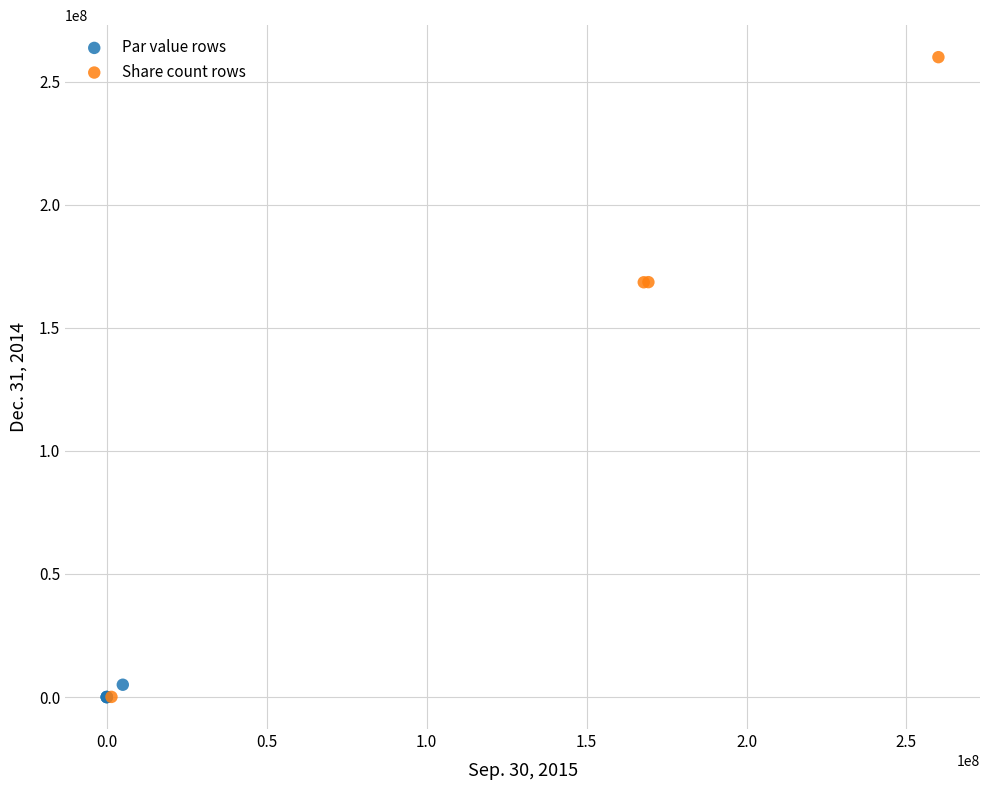

Which series reaches the maximum Y coordinate?

Share count rows